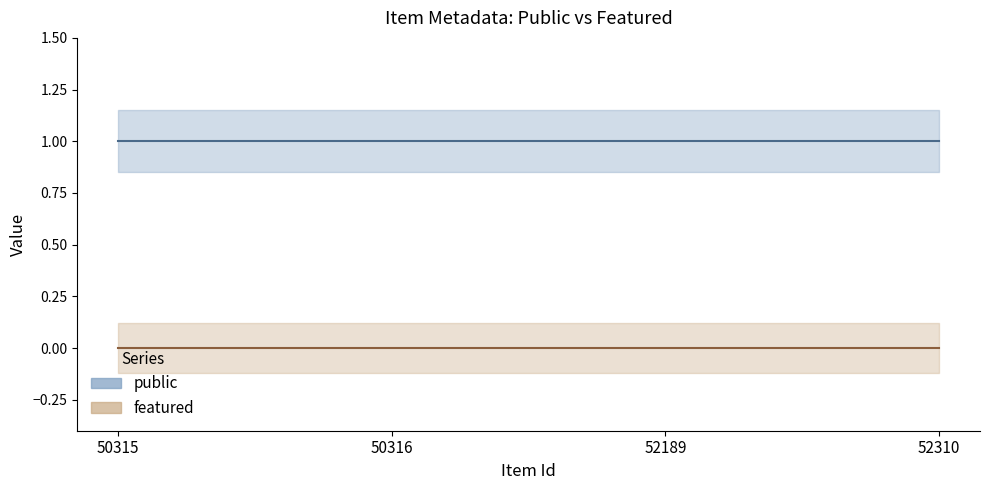

Between 52189 and 52310, which series saw the biggest shift?

public